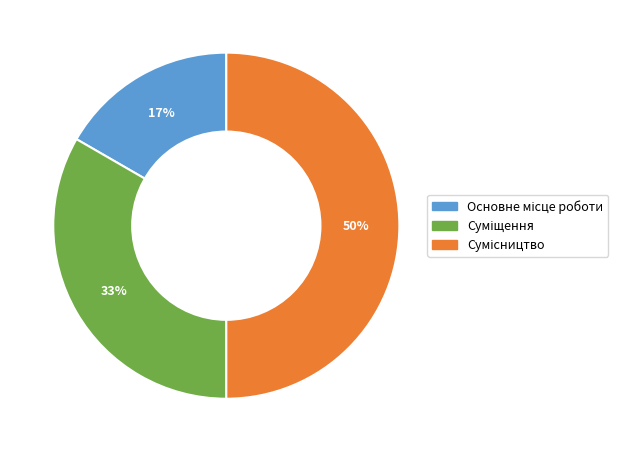

To the nearest percent, what is the average slice percentage?

33%